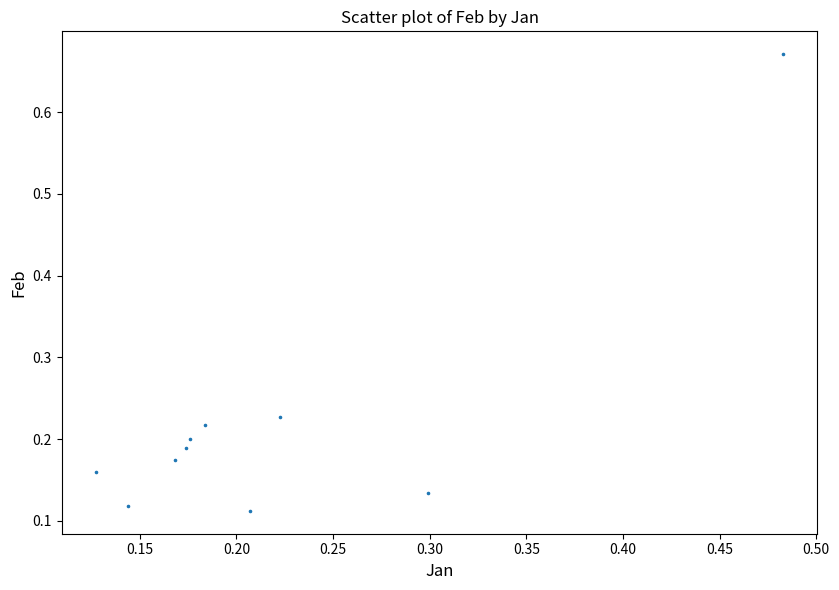

What is the range of X values (max minus min)?

0.4